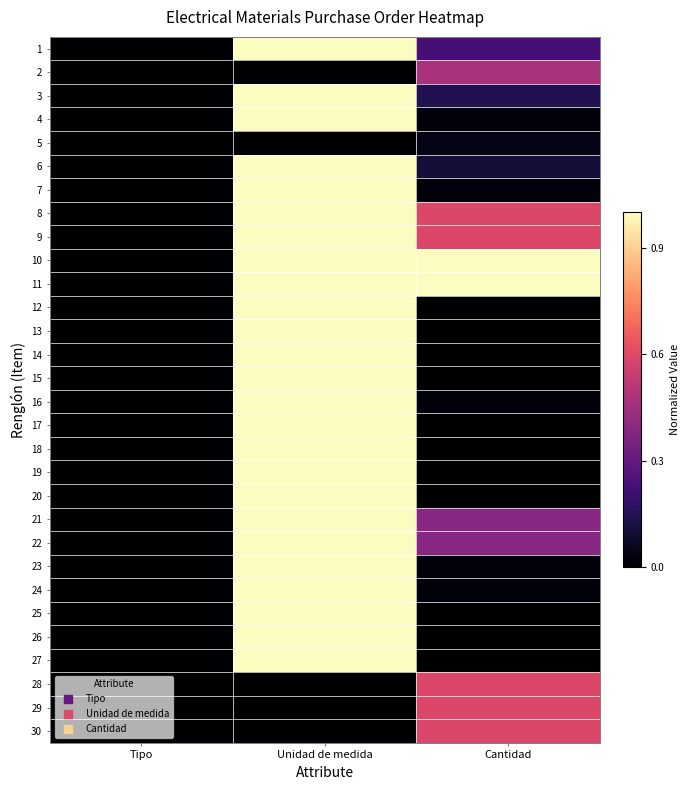

Which label corresponds to the largest value in the chart?

Unidad de medida